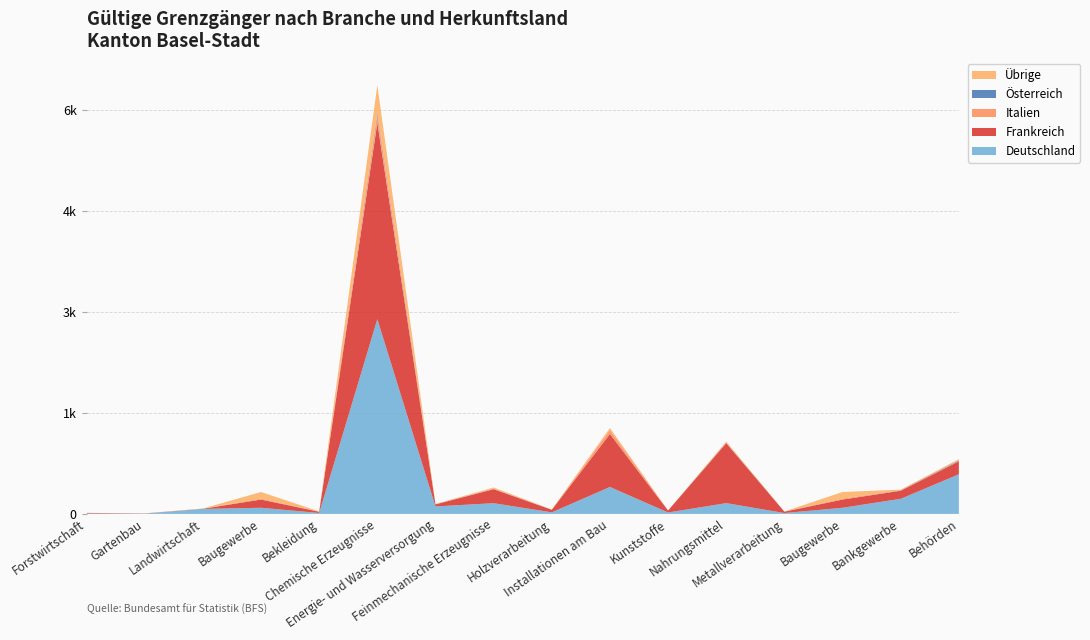

Reading right to left, transcribe all the data shown in this chart.

Deutschland: 588	224	91	13	160	21	400	23	159	111	2891	14	91	74	4	7
Frankreich: 192	120	122	20	889	29	786	38	208	30	2913	18	122	2	3	8
Italien: 6	7	14	0	11	1	59	3	10	5	113	1	14	2	0	0
Österreich: 9	2	0	1	2	0	1	0	1	0	28	0	0	0	0	0
Übrige: 18	7	98	2	12	0	29	1	14	1	419	4	98	2	1	0